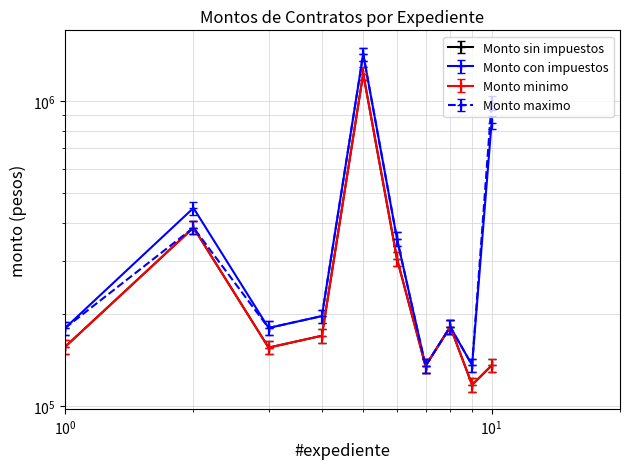

How many intersections are there between Monto maximo and Monto con impuestos?

1